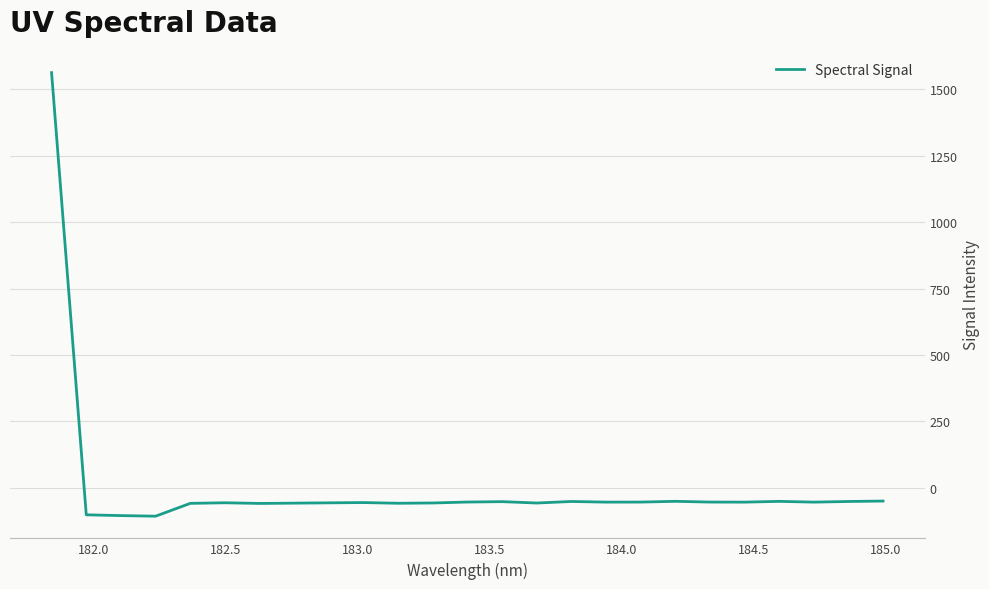

What is the maximum value shown in the chart?

1563.2